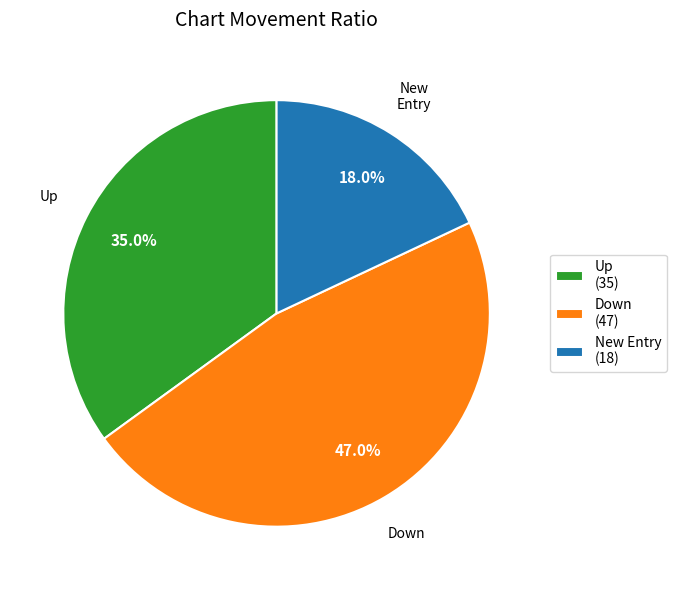

To the nearest percent, what is the difference between the largest and smallest slice percentages?

29%